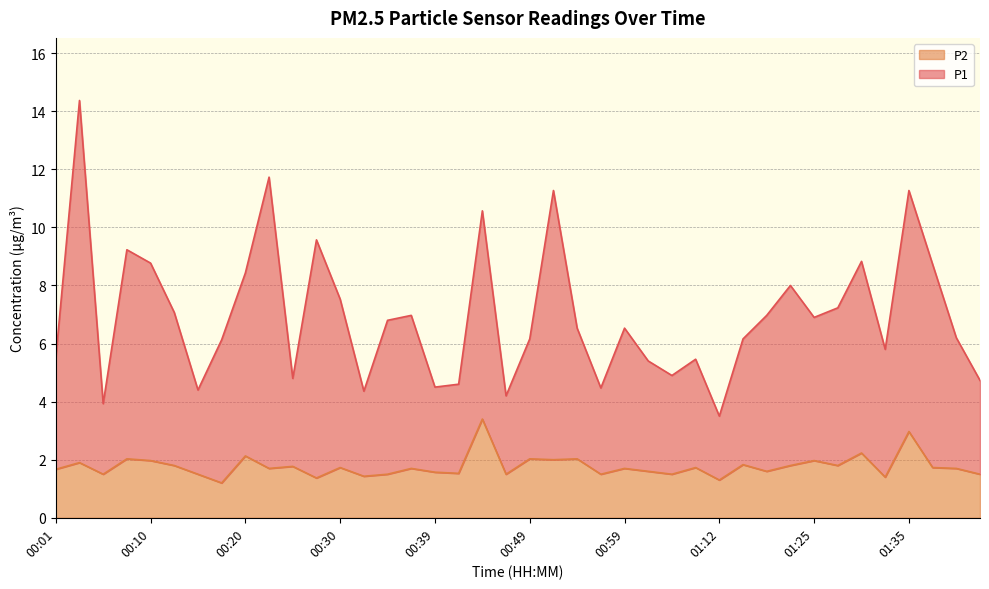

What are all the series names shown in the legend?

P2, P1